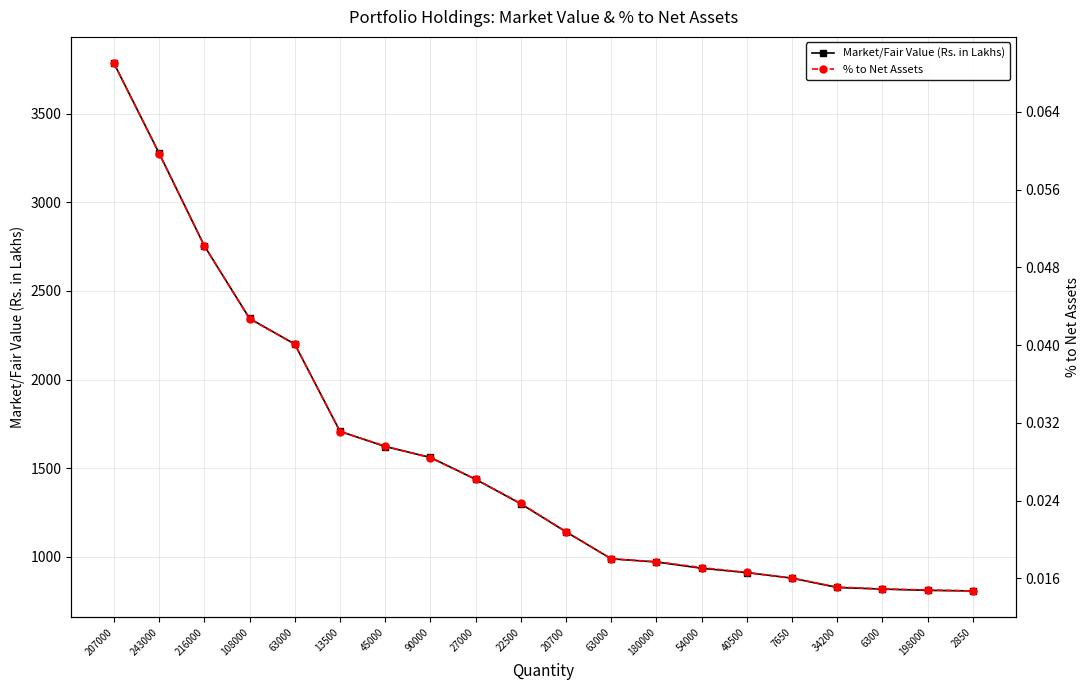

Does the chart have visible grid lines?

Yes